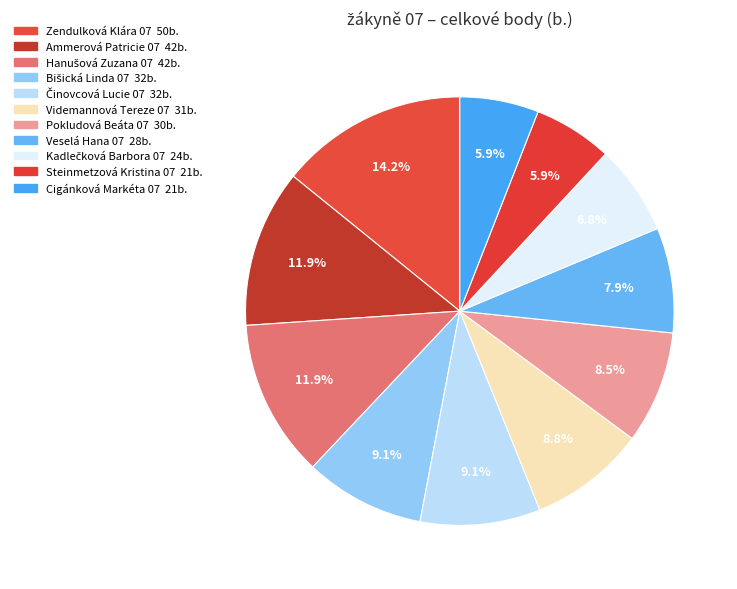

What percentage is NOT represented by Veselá Hana 07?

92.1%